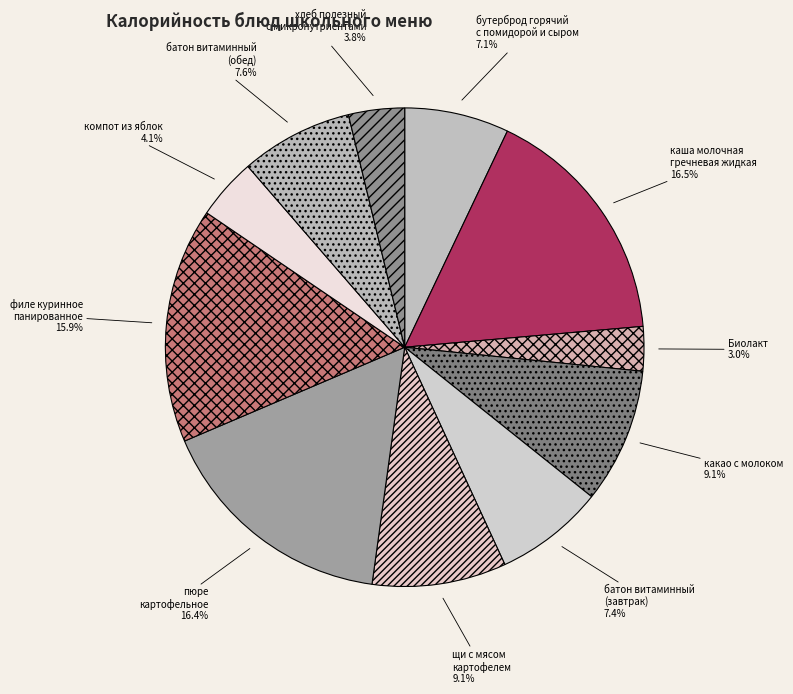

What is the smallest slice in the pie chart?

Биолакт